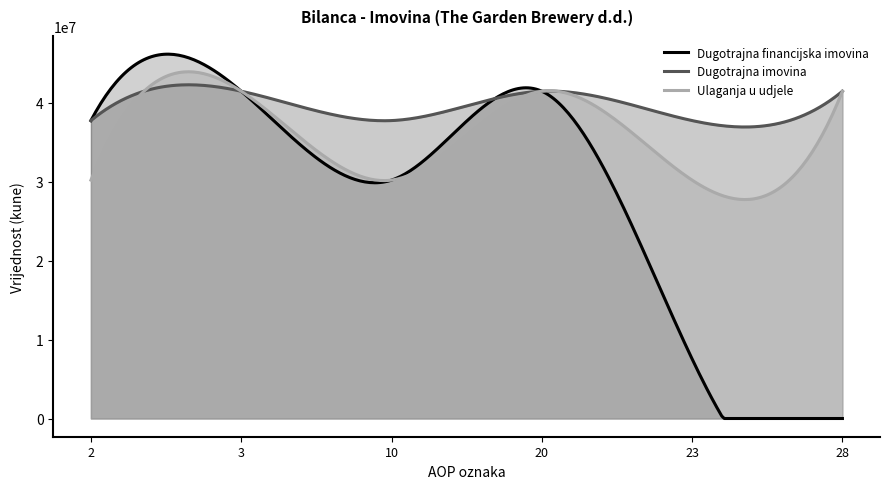

At which label does Dugotrajna financijska imovina reach its minimum?

28